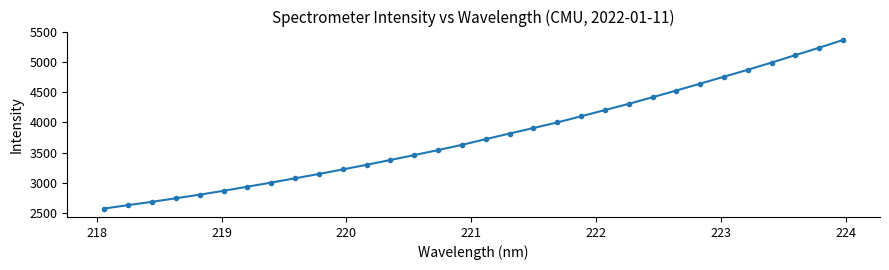

What is the minimum value shown in the chart?

2572.5